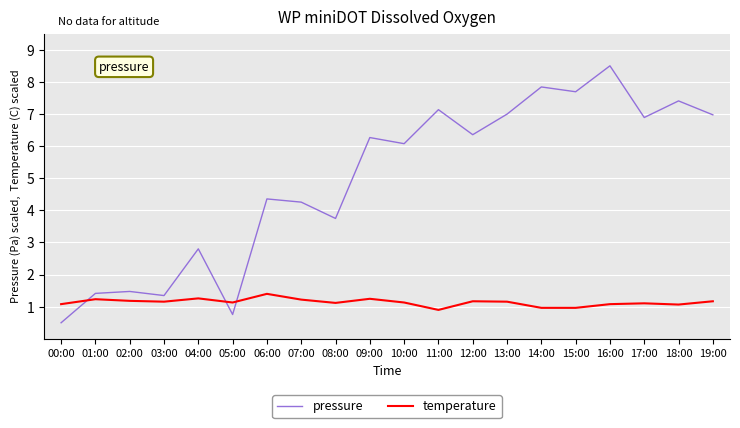

The value of temperature at 15:00 is 1.5. True or false?

False